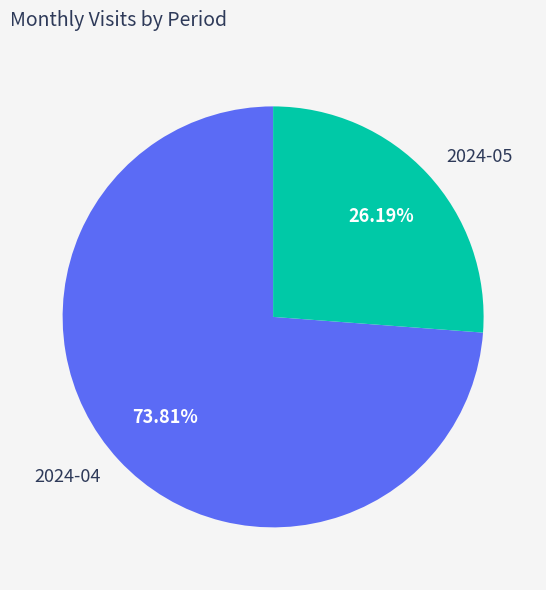

Which category has the biggest portion of the pie?

2024-04